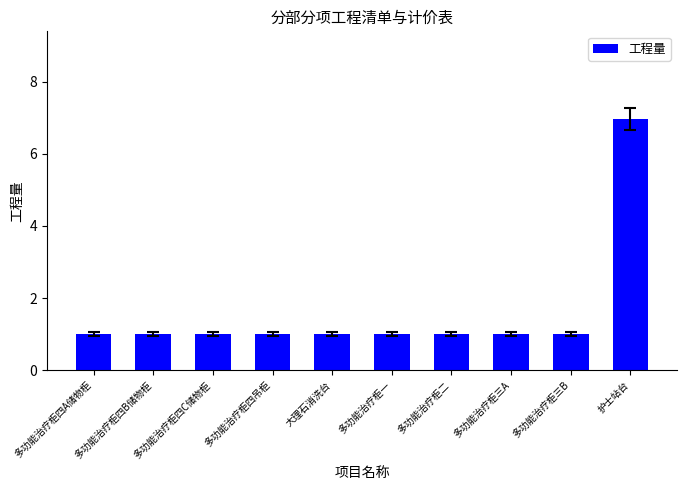

What is the difference between the maximum and minimum values?

6.0